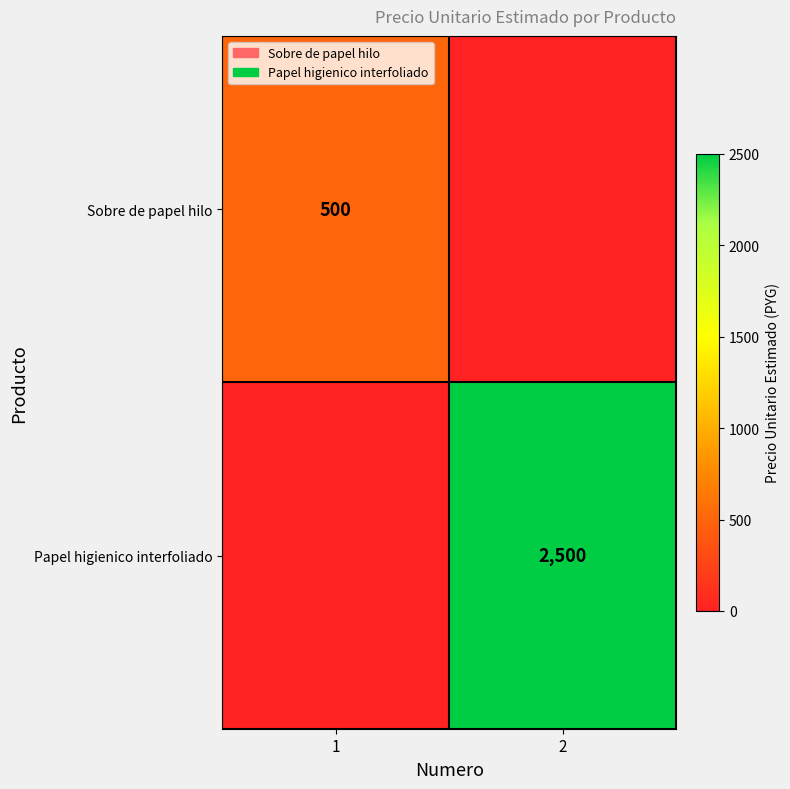

At how many categories does at least one series exceed 1757?

1